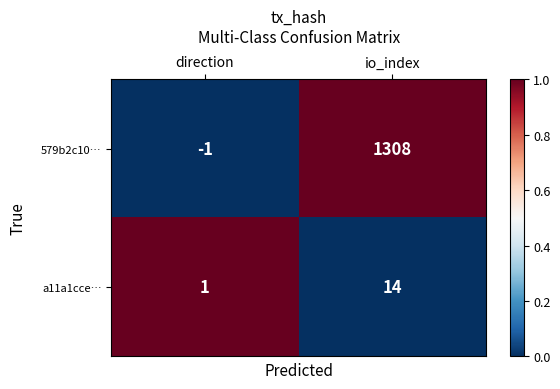

At io_index, list the series in order from largest to smallest.

579b2c10…, a11a1cce…